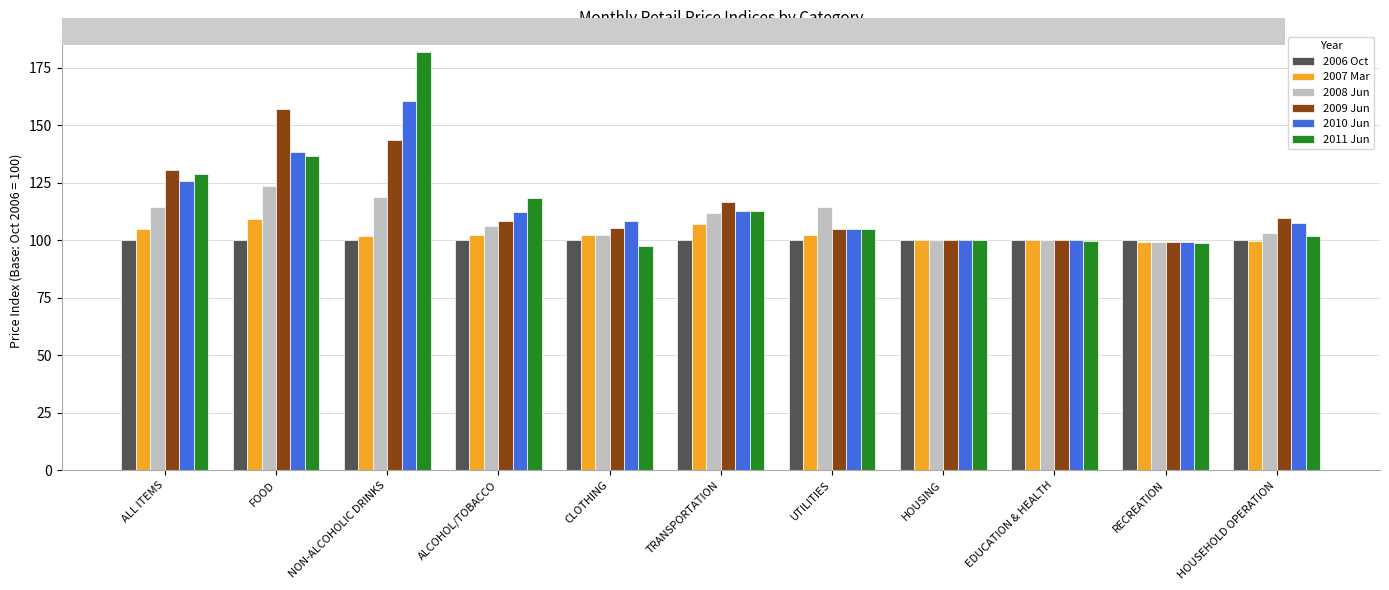

Is it true that 2010 Jun equals 108.2 at CLOTHING?

True